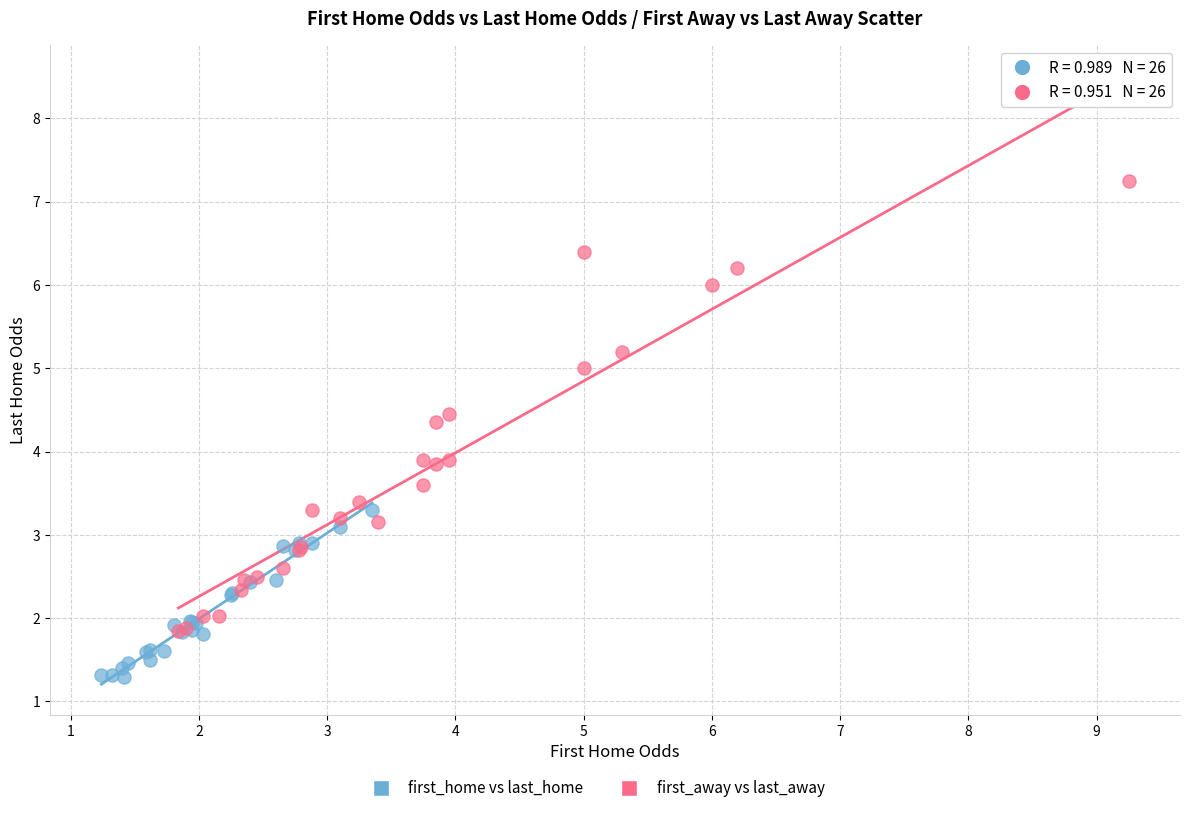

Which series reaches the minimum Y coordinate?

first_home vs last_home